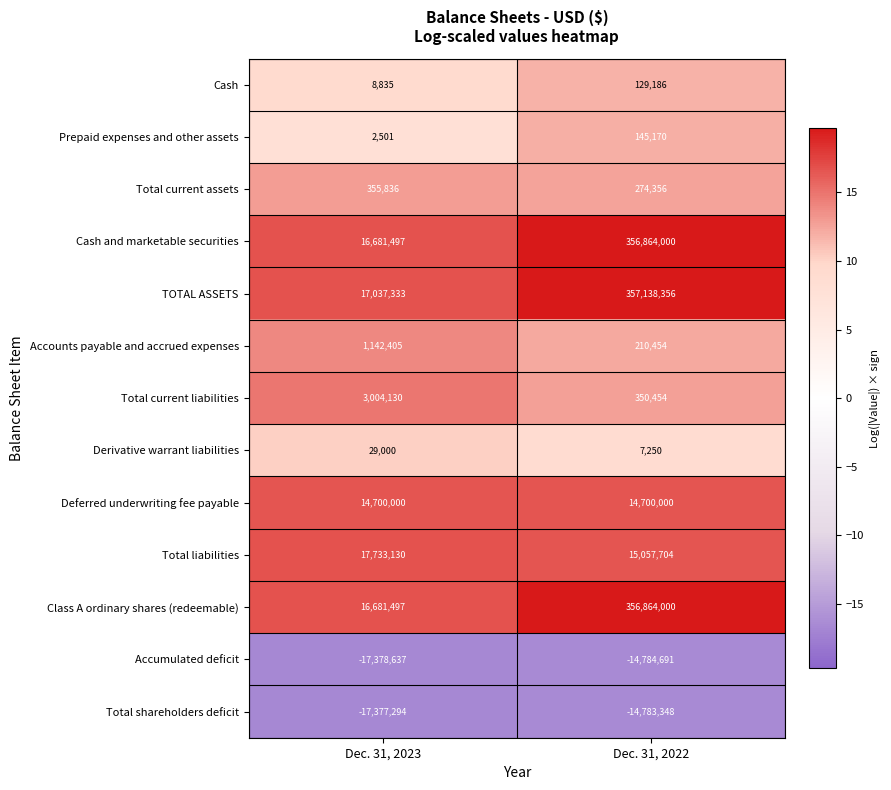

What is the sum of all Deferred underwriting fee payable values?

29400000